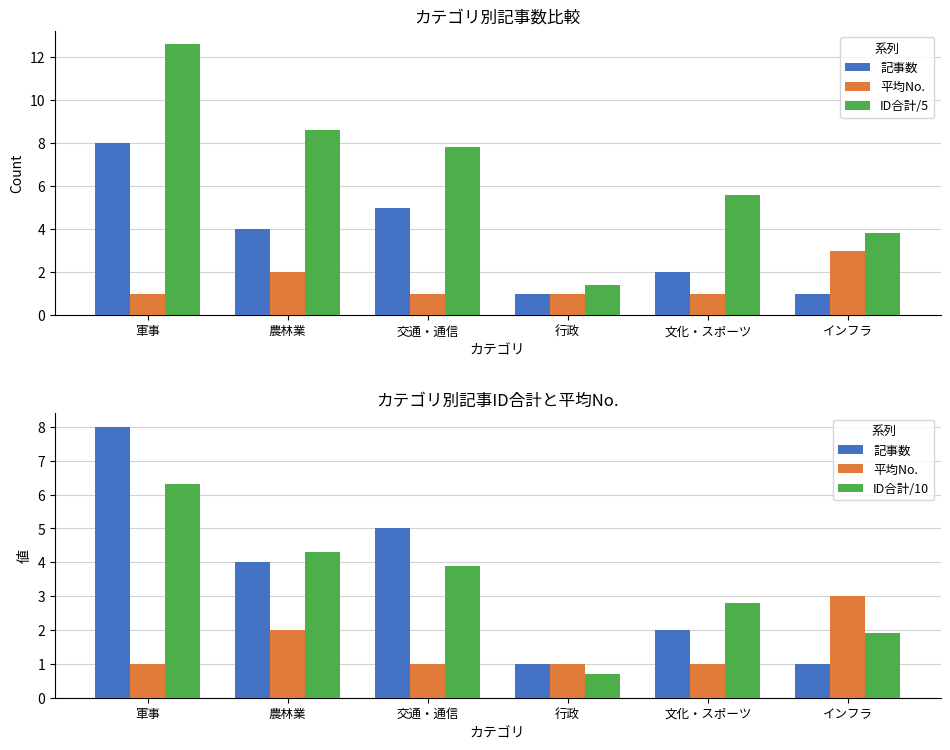

What is the difference between the maximum and minimum values in the 記事数 series?

7.0